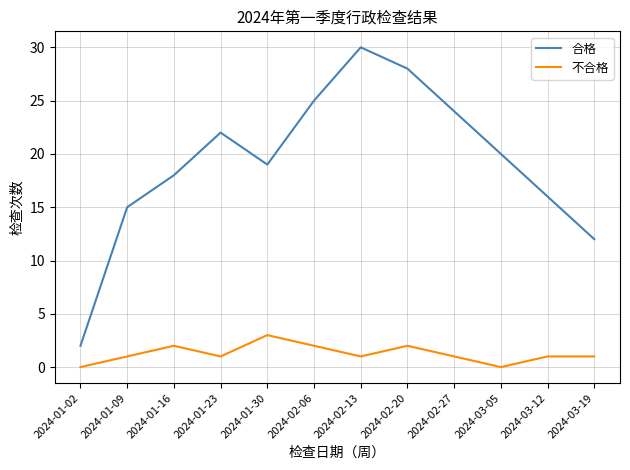

In 合格, how many points are lower than both neighbors (excluding endpoints)?

1